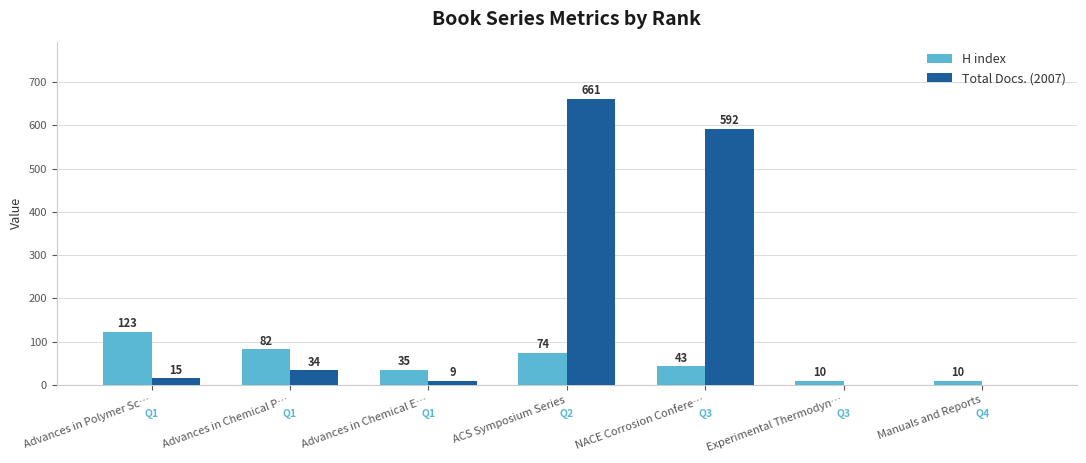

What is the total value across all series at NACE Corrosion Confere…?

635